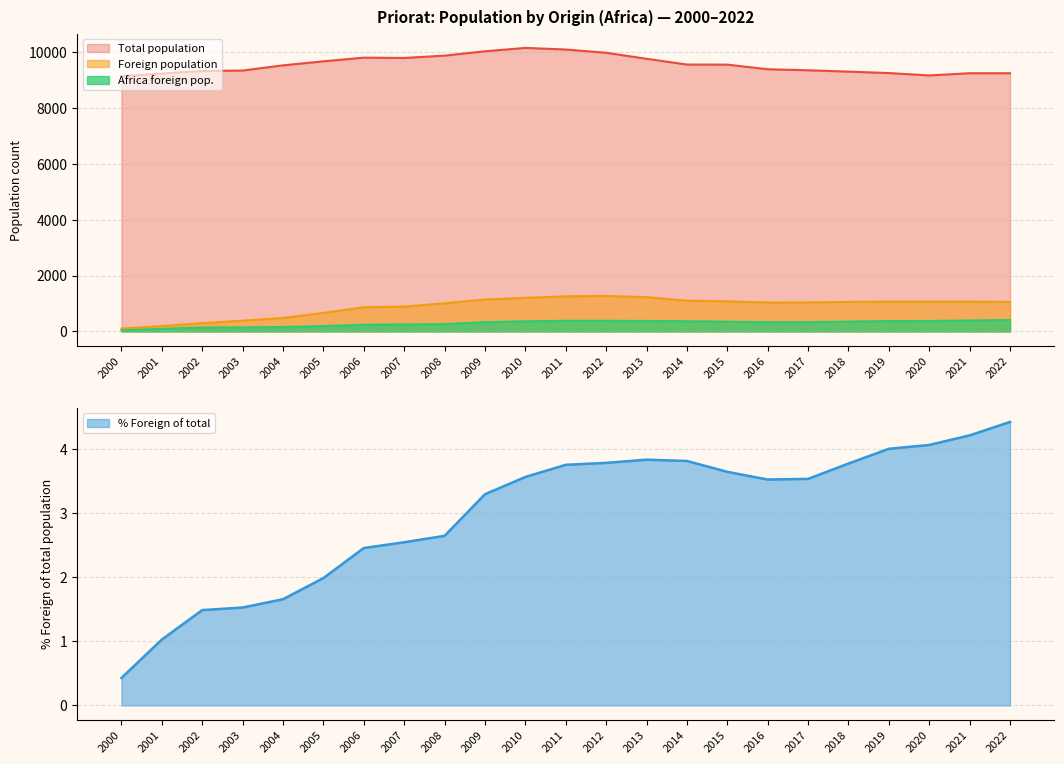

How many interior local peaks does the Africa foreign pop. series have?

1